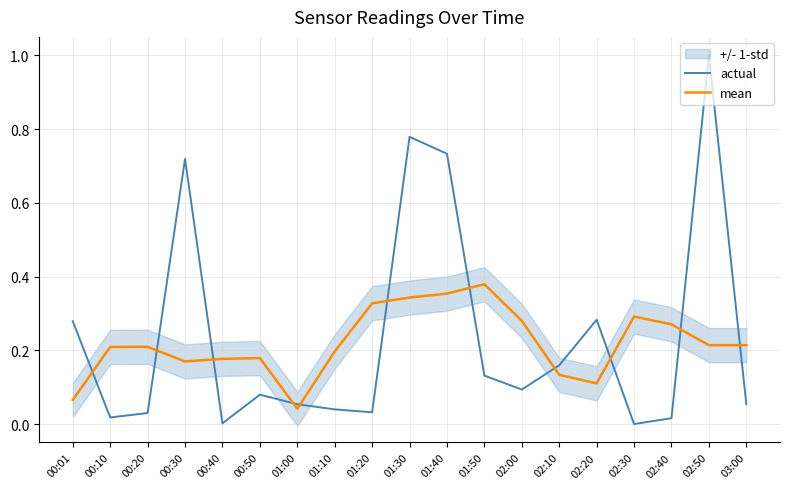

What are all the series names shown in the legend?

actual, mean